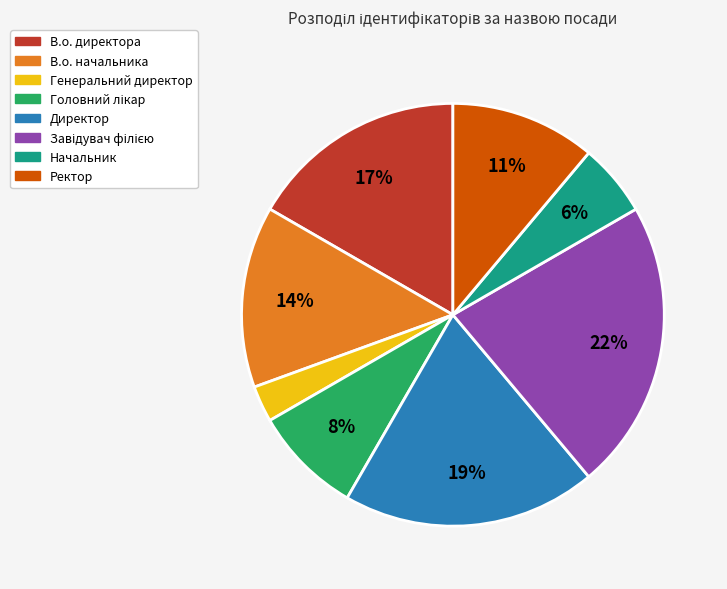

To the nearest percent, what percentage of the pie is Ректор?

11%